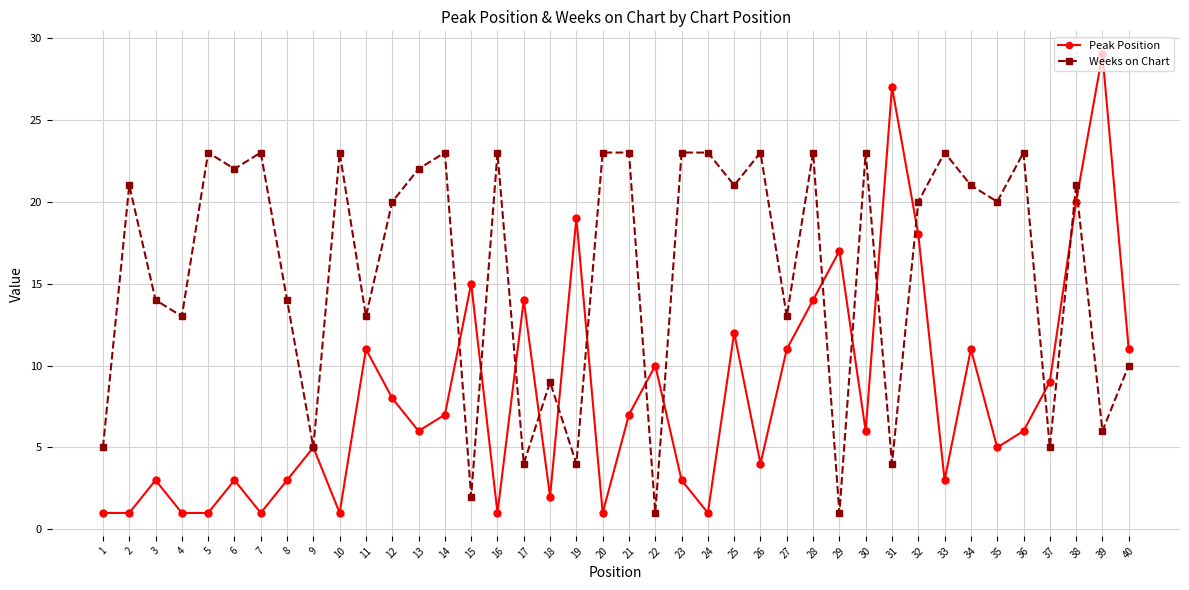

What are all the series names shown in the legend?

Peak Position, Weeks on Chart